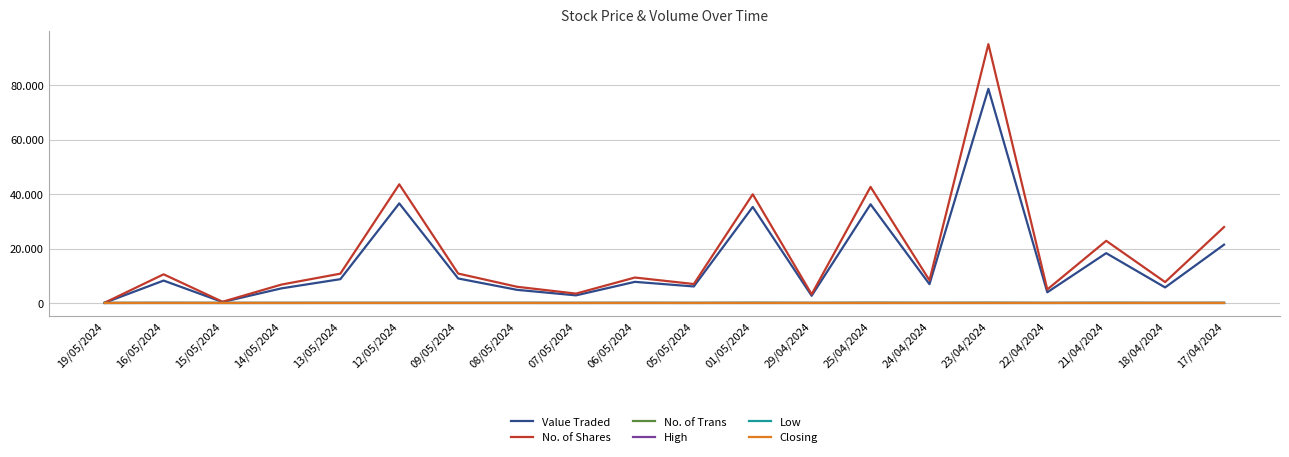

Which series changed the most between 16/05/2024 and 14/05/2024?

No. of Shares